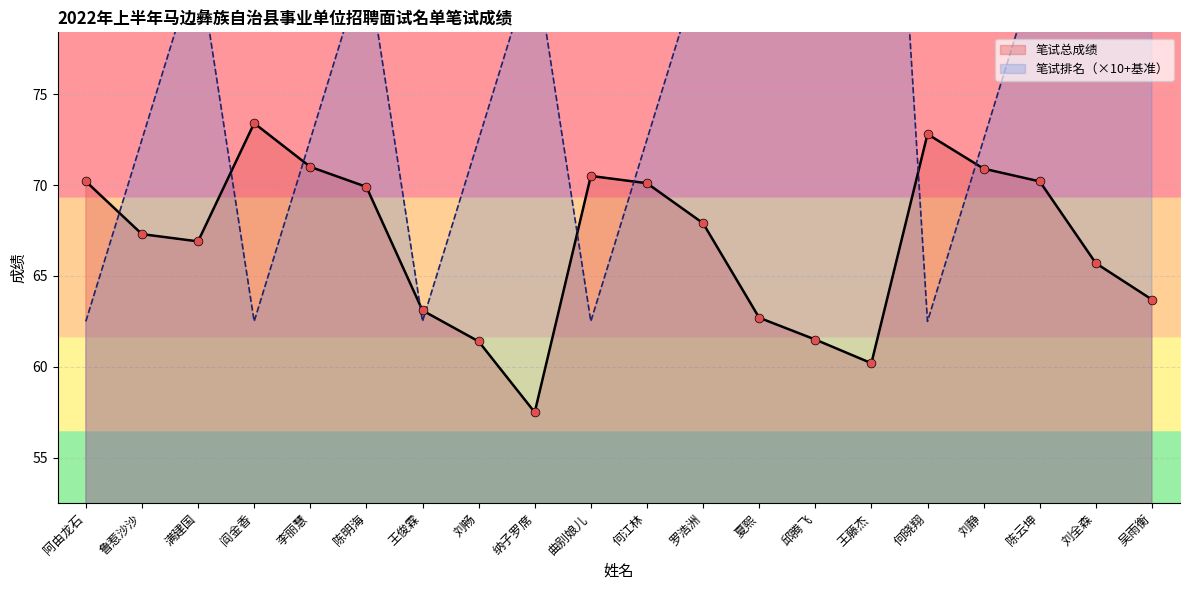

Which series has the largest Y range (max minus min)?

笔试总成绩排名